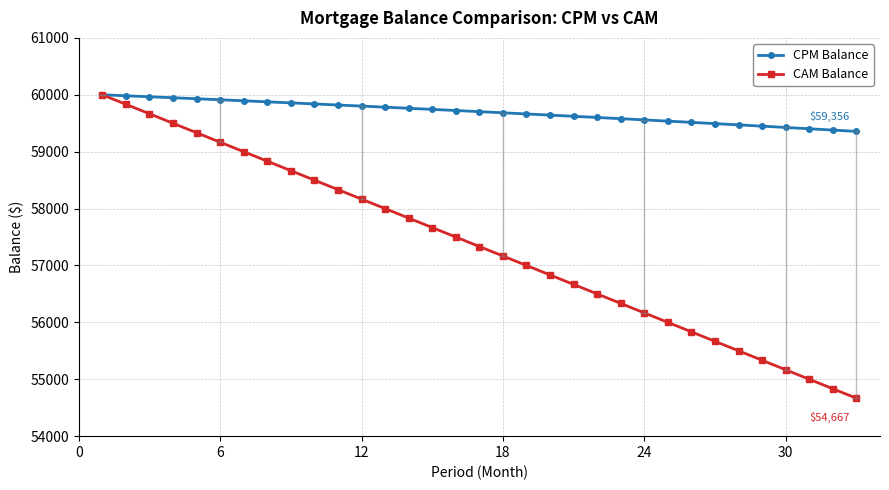

Which series has the largest range (max minus min)?

CAM Balance